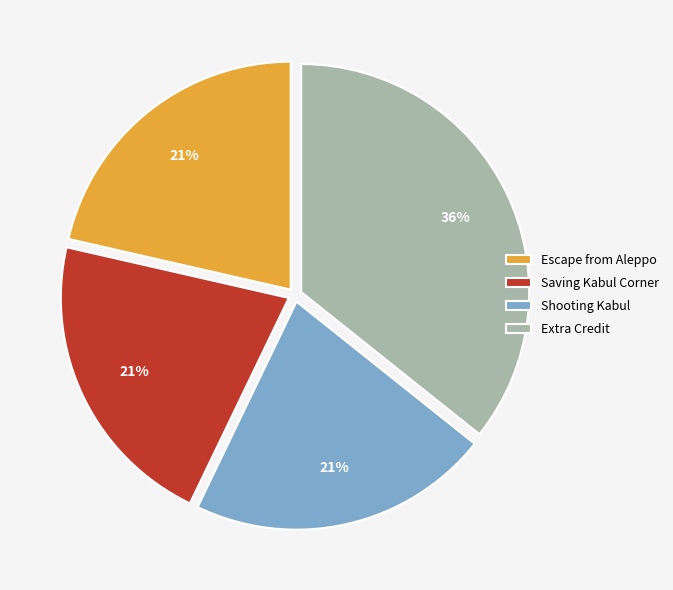

Count the number of slices in the pie.

4